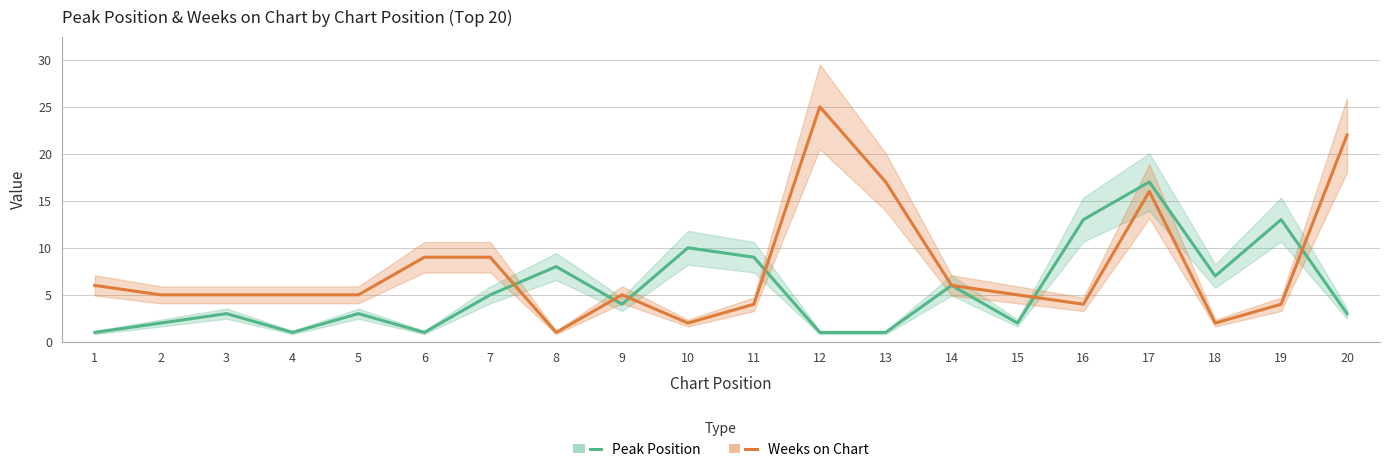

Reading left to right, extract all data points from this chart.

Peak Position: 1=1	2=2	3=3	4=1	5=3	6=1	7=5	8=8	9=4	10=10	11=9	12=1	13=1	14=6	15=2	16=13	17=17	18=7	19=13	20=3
Weeks on Chart: 1=6	2=5	3=5	4=5	5=5	6=9	7=9	8=1	9=5	10=2	11=4	12=25	13=17	14=6	15=5	16=4	17=16	18=2	19=4	20=22